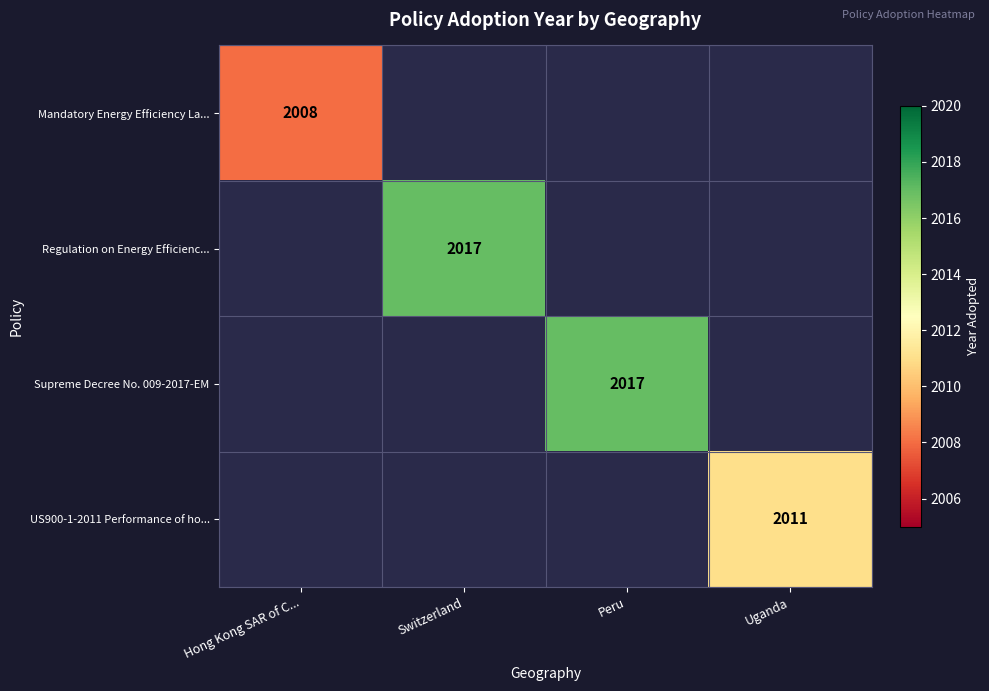

Is it true that Regulation on Energy Efficienc... equals 2708 at Switzerland?

False